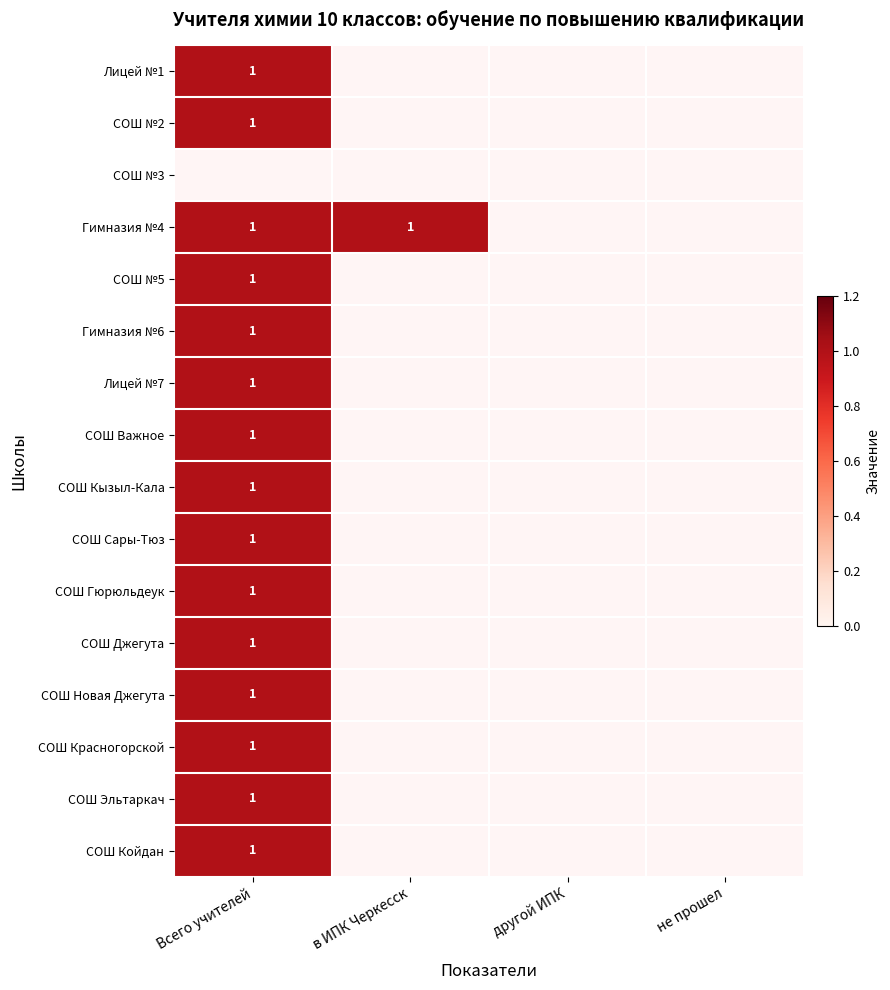

The СОШ Красногорской series shows 0 at Всего учителей. True or false?

False